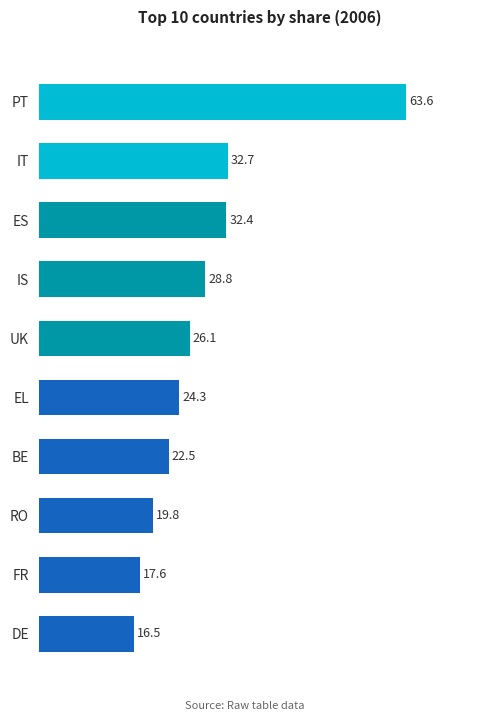

What is the average value?

28.4